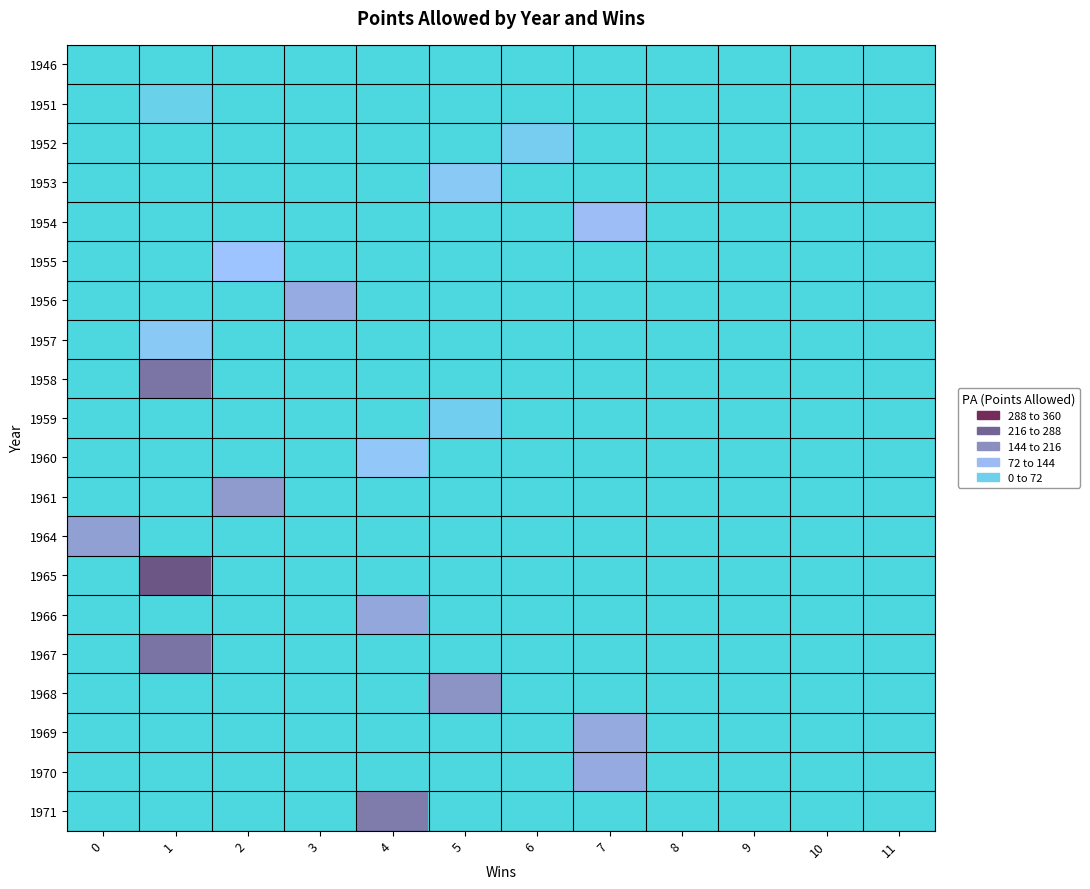

Reading right to left, what are all the values shown in this chart?

1946: 11=0	10=0	9=0	8=0	7=0	6=0	5=0	4=0	3=0	2=0	1=0	0=0
1951: 11=0	10=0	9=0	8=0	7=0	6=0	5=0	4=0	3=0	2=0	1=31	0=0
1952: 11=0	10=0	9=0	8=0	7=0	6=46	5=0	4=0	3=0	2=0	1=0	0=0
1953: 11=0	10=0	9=0	8=0	7=0	6=0	5=65	4=0	3=0	2=0	1=0	0=0
1954: 11=0	10=0	9=0	8=0	7=100	6=0	5=0	4=0	3=0	2=0	1=0	0=0
1955: 11=0	10=0	9=0	8=0	7=0	6=0	5=0	4=0	3=0	2=88	1=0	0=0
1956: 11=0	10=0	9=0	8=0	7=0	6=0	5=0	4=0	3=131	2=0	1=0	0=0
1957: 11=0	10=0	9=0	8=0	7=0	6=0	5=0	4=0	3=0	2=0	1=66	0=0
1958: 11=0	10=0	9=0	8=0	7=0	6=0	5=0	4=0	3=0	2=0	1=224	0=0
1959: 11=0	10=0	9=0	8=0	7=0	6=0	5=41	4=0	3=0	2=0	1=0	0=0
1960: 11=0	10=0	9=0	8=0	7=0	6=0	5=0	4=75	3=0	2=0	1=0	0=0
1961: 11=0	10=0	9=0	8=0	7=0	6=0	5=0	4=0	3=0	2=159	1=0	0=0
1964: 11=0	10=0	9=0	8=0	7=0	6=0	5=0	4=0	3=0	2=0	1=0	0=151
1965: 11=0	10=0	9=0	8=0	7=0	6=0	5=0	4=0	3=0	2=0	1=275	0=0
1966: 11=0	10=0	9=0	8=0	7=0	6=0	5=0	4=138	3=0	2=0	1=0	0=0
1967: 11=0	10=0	9=0	8=0	7=0	6=0	5=0	4=0	3=0	2=0	1=226	0=0
1968: 11=0	10=0	9=0	8=0	7=0	6=0	5=171	4=0	3=0	2=0	1=0	0=0
1969: 11=0	10=0	9=0	8=0	7=134	6=0	5=0	4=0	3=0	2=0	1=0	0=0
1970: 11=0	10=0	9=0	8=0	7=133	6=0	5=0	4=0	3=0	2=0	1=0	0=0
1971: 11=0	10=0	9=0	8=0	7=0	6=0	5=0	4=211	3=0	2=0	1=0	0=0